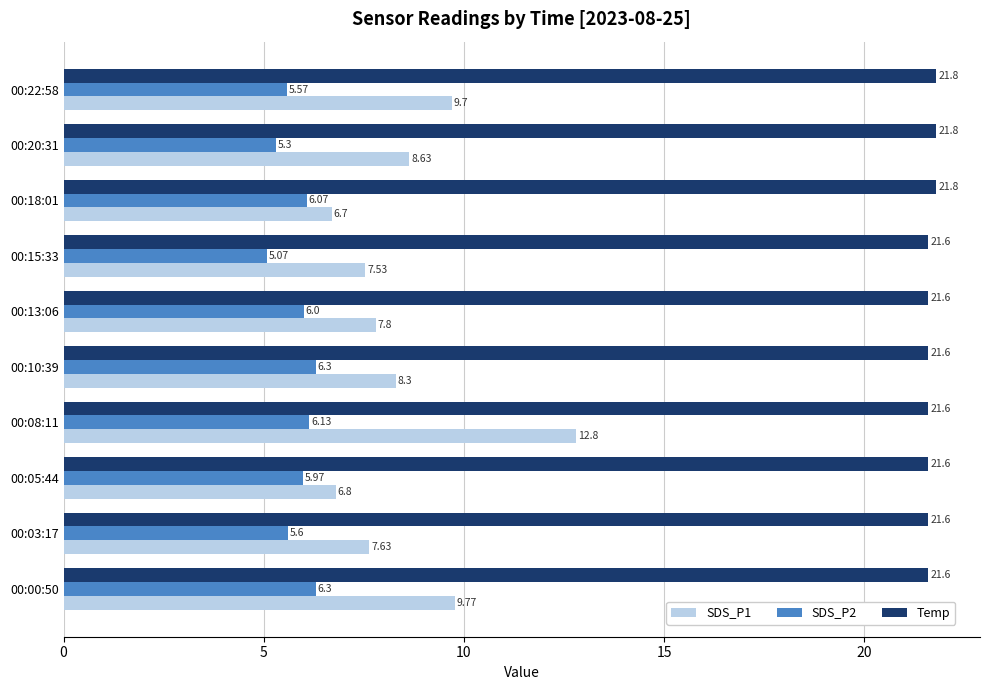

Rank the series by their average value, from highest to lowest.

Temp, SDS_P1, SDS_P2